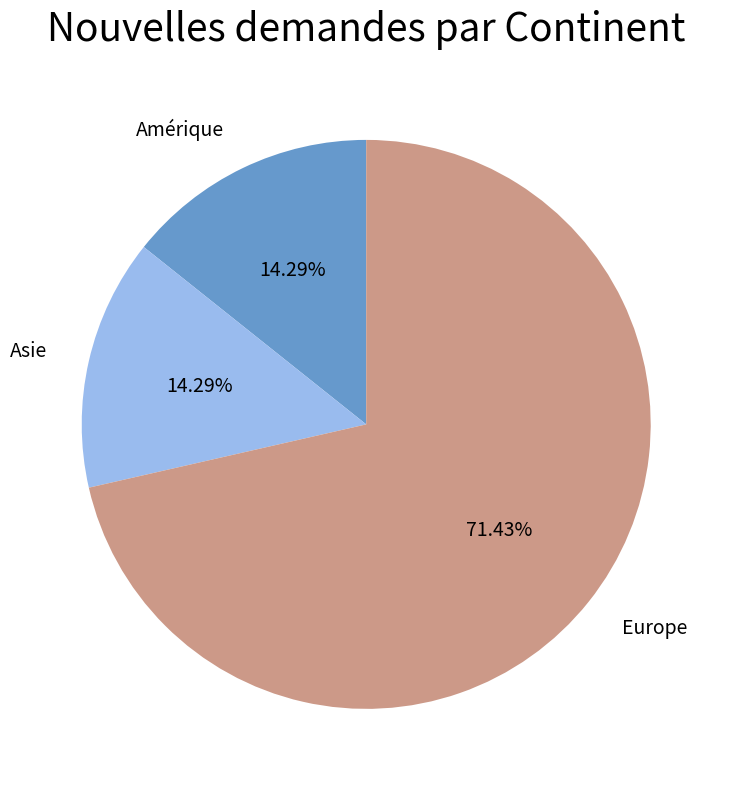

Which category has the biggest portion of the pie?

Europe